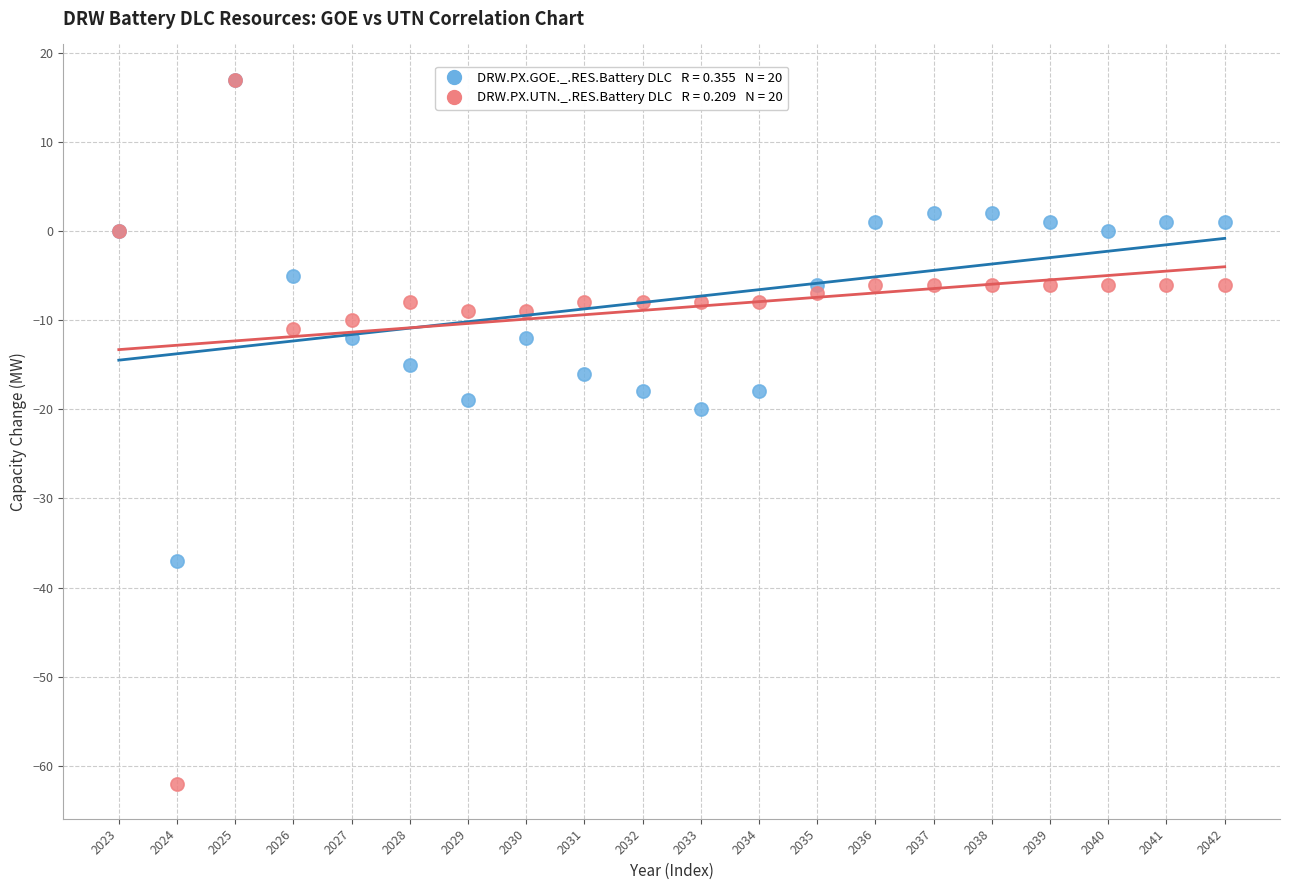

Across all series, what Y value is closest to -22?

-20